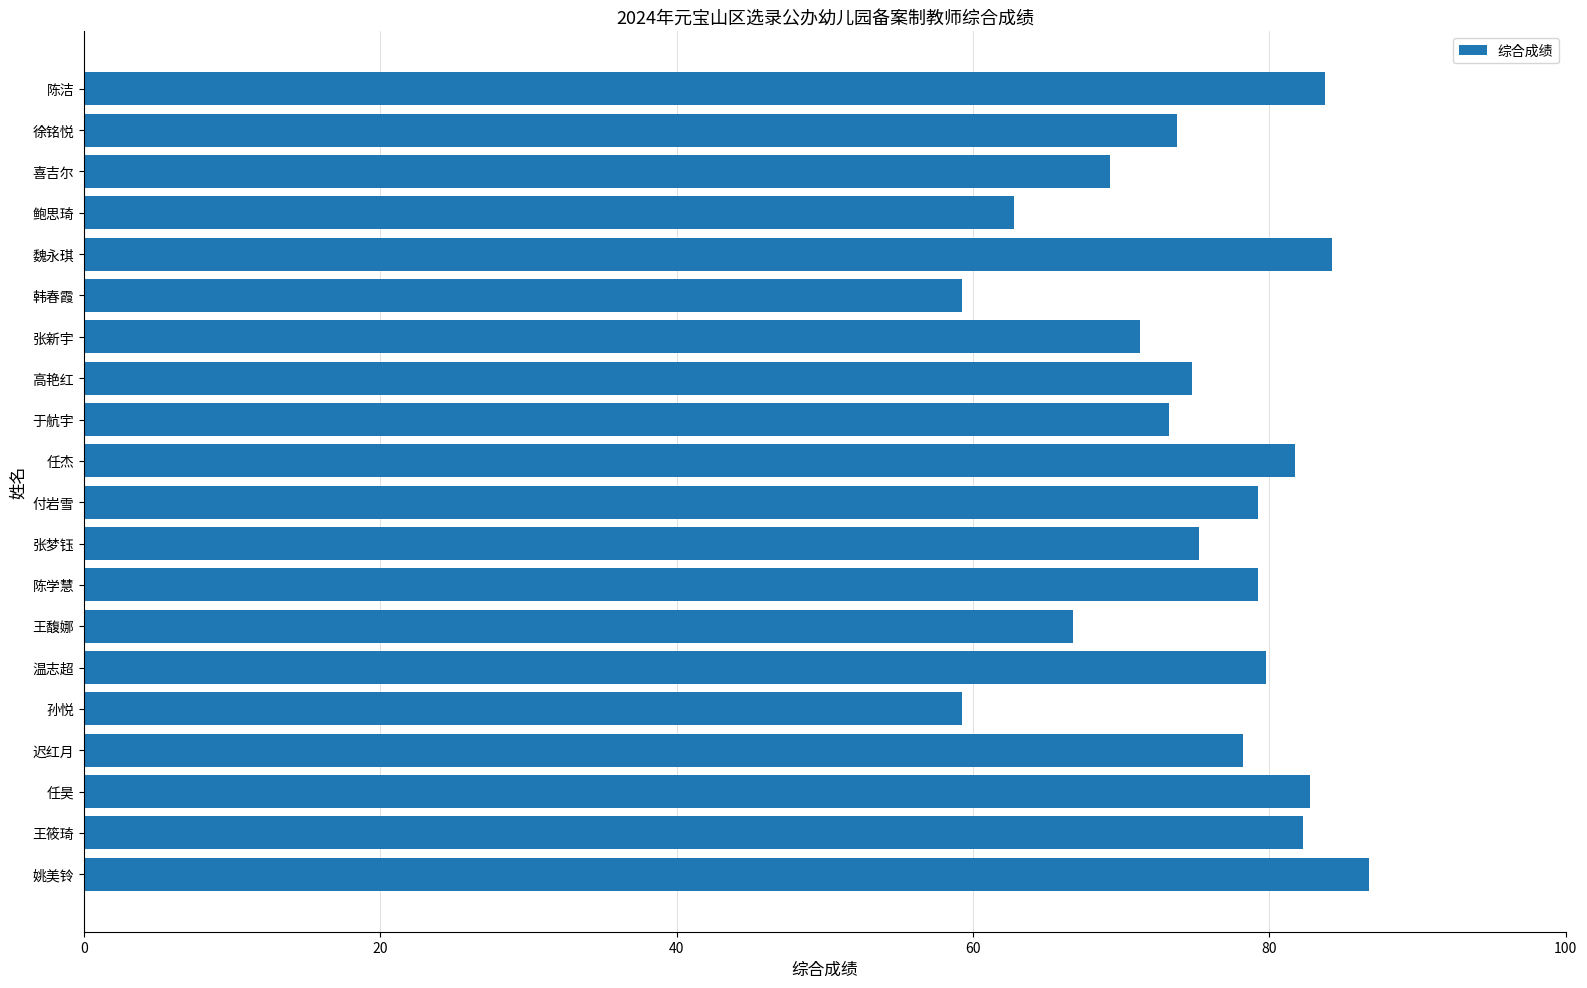

Is it true that the value at 迟红月 is 50.7?

False